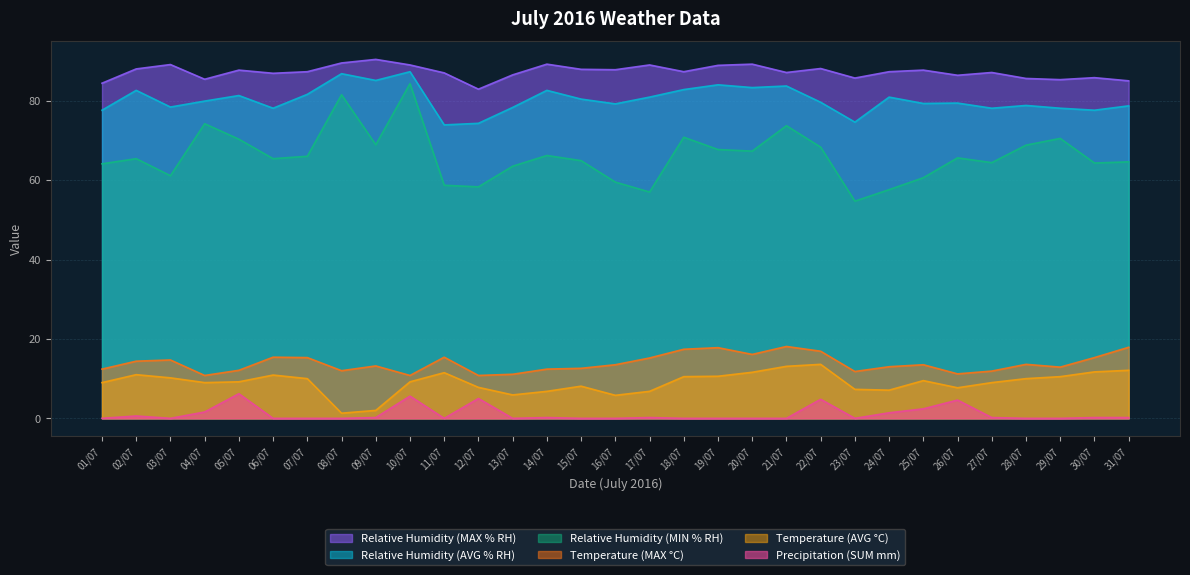

True or false: Relative Humidity (MIN % RH) and Relative Humidity (MAX % RH) cross at least once.

False